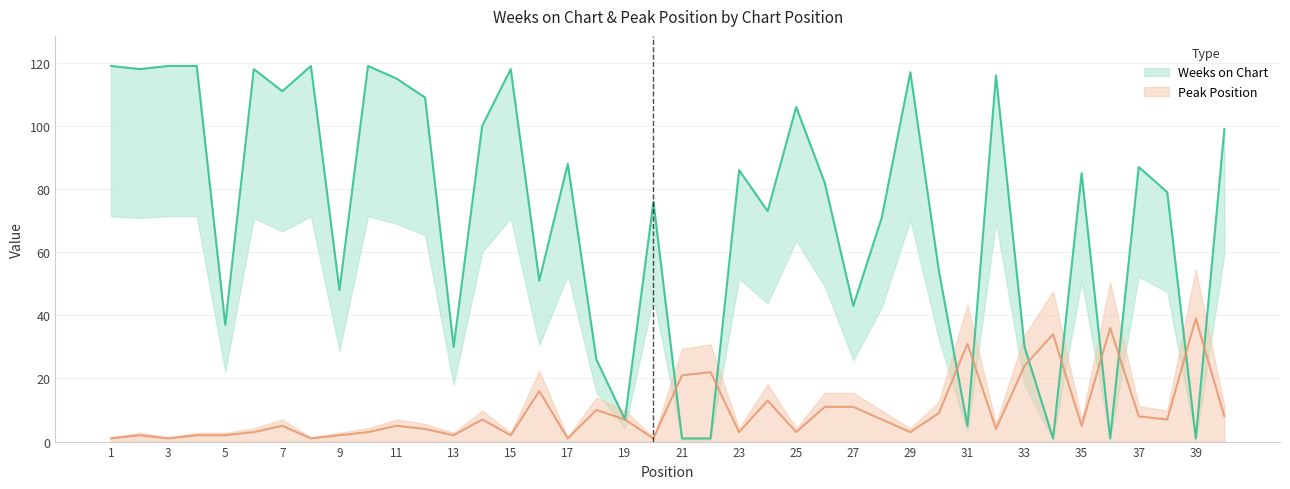

What is the value of the Weeks on Chart point at the 33rd from the left?

30